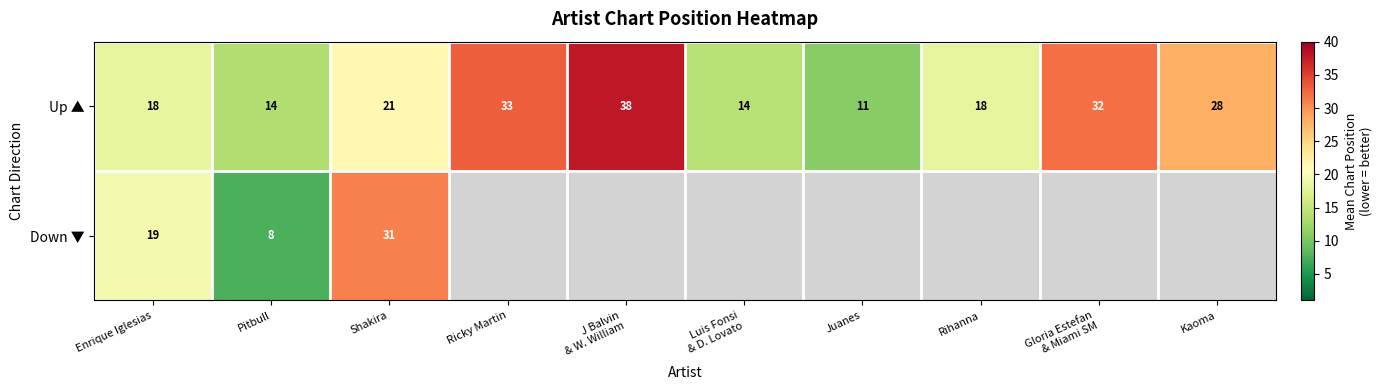

What is the minimum value shown in the chart?

7.5